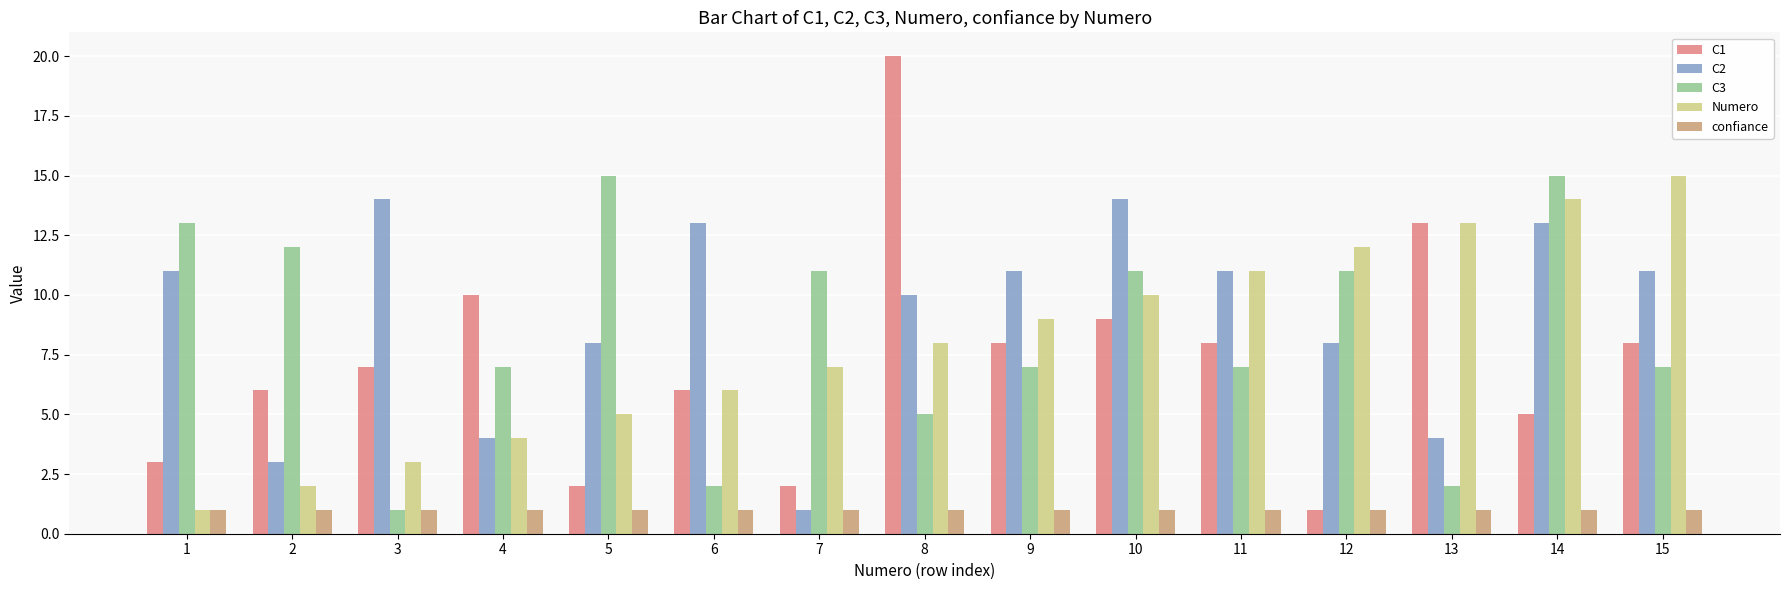

What is the value of the C3 bar at the 6th from the left?

2